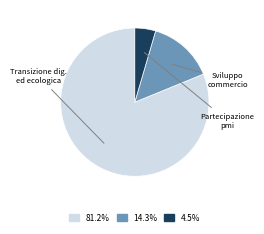

Does any single category account for the majority?

Yes